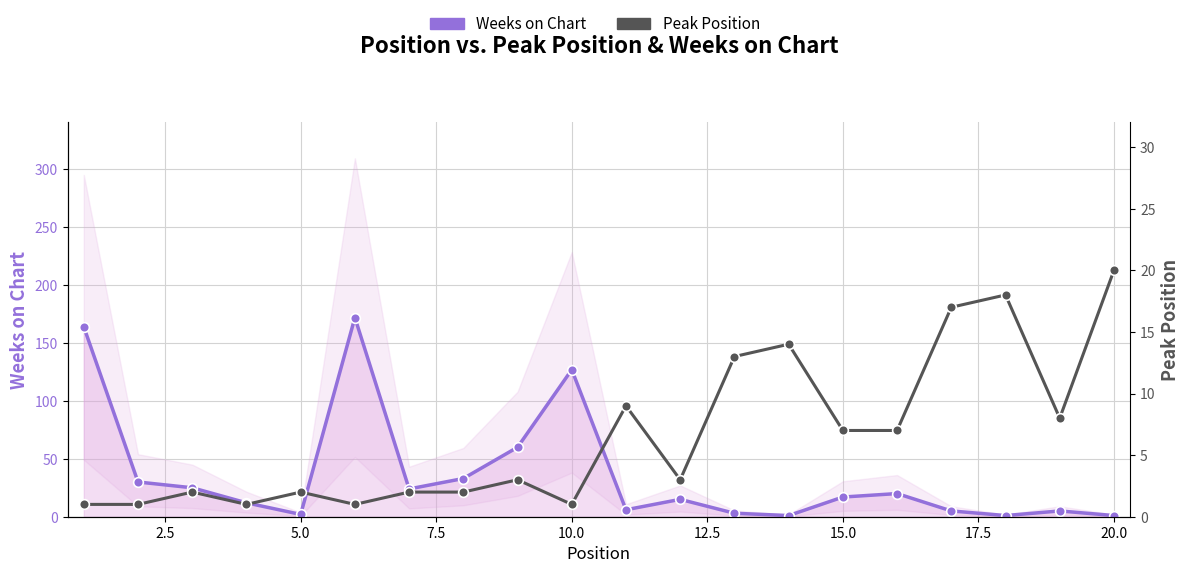

What is the sum of all Weeks on Chart values?

723